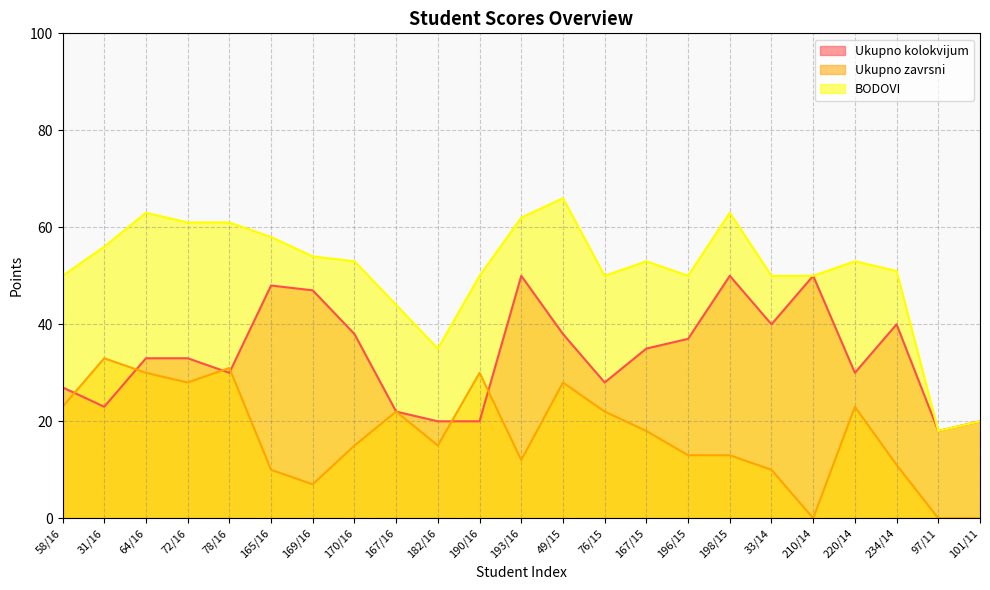

At which label does Ukupno zavrsni reach its minimum?

210/14